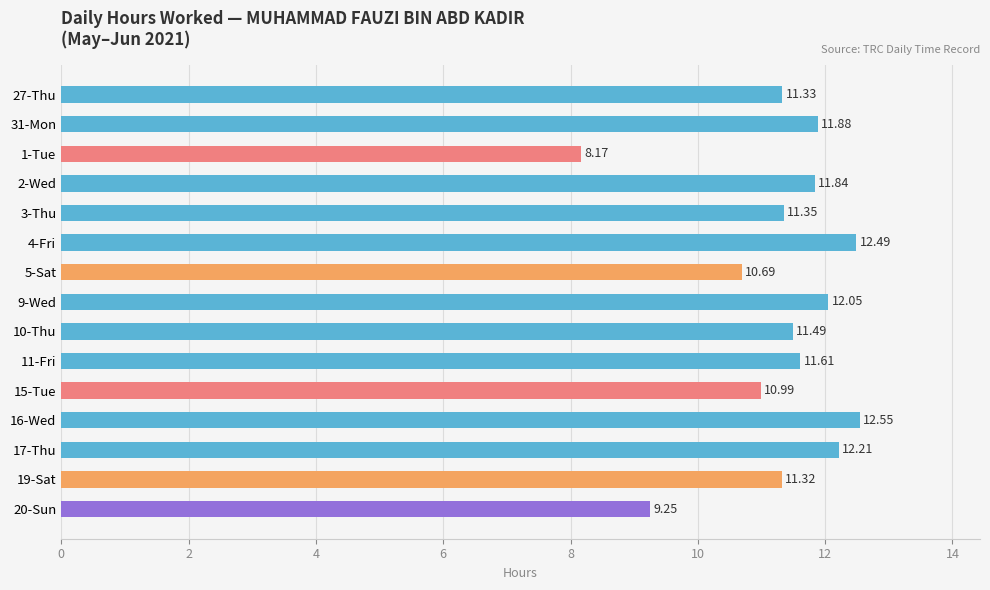

What is the greatest value displayed?

12.6